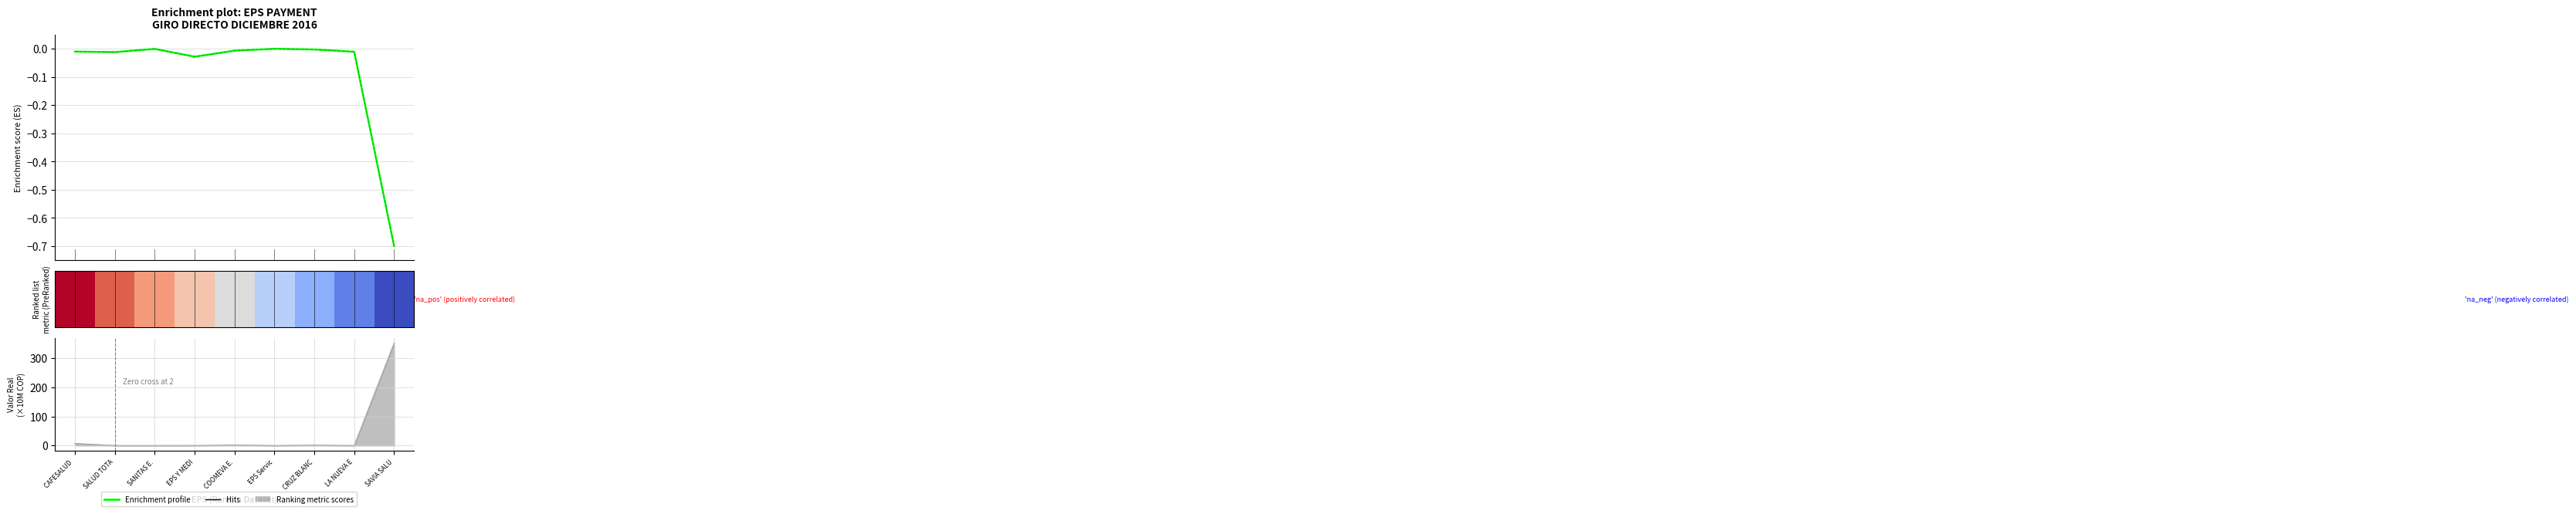

What is the label of the 4th point from the left?

EPS Y MEDI